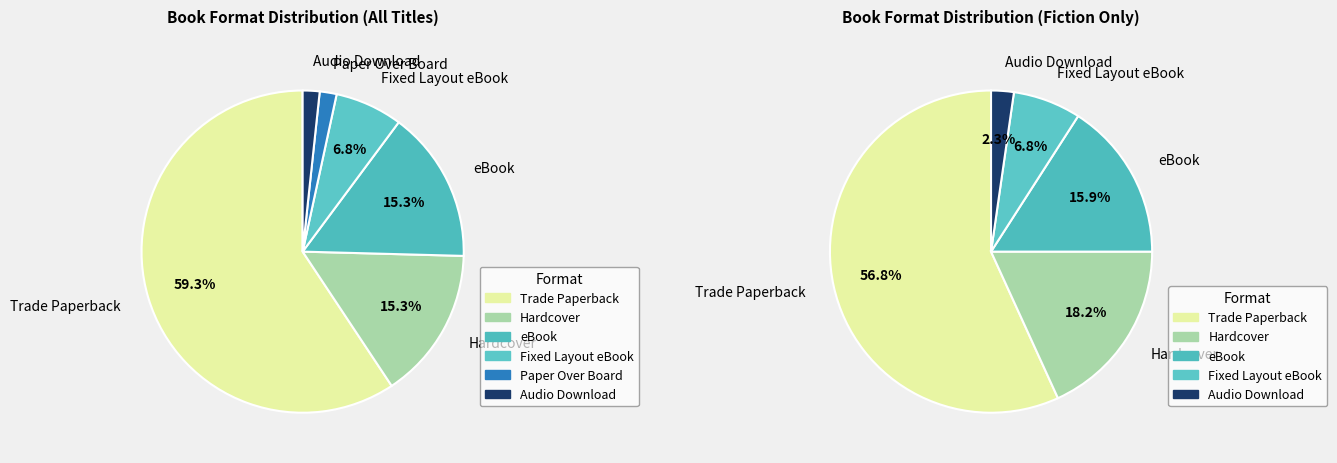

Which has a higher value, Fixed Layout eBook or eBook?

eBook